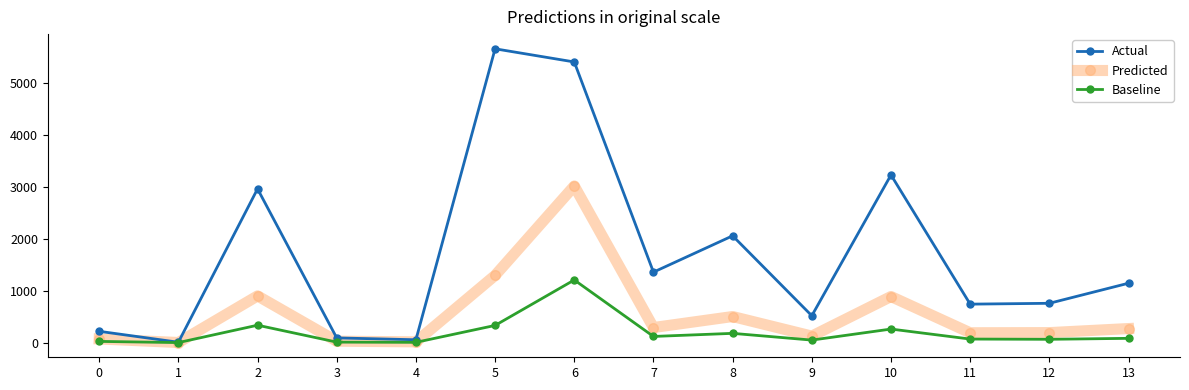

What is the approximate value of Actual at 6?

5415.0